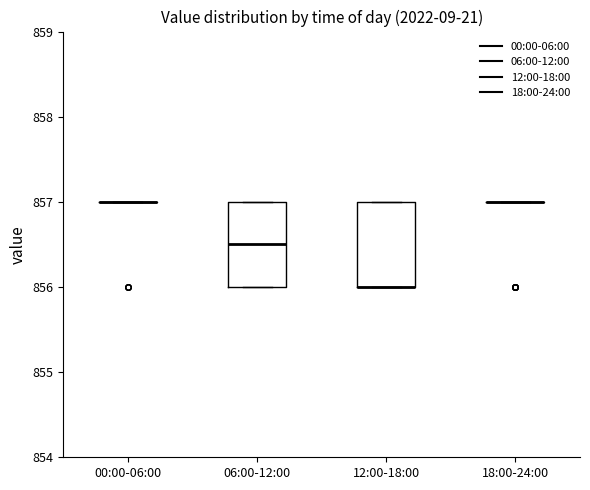

Reading left to right, read every box against the y-axis: the position of its median line, the range the box covers, and the ends of its whiskers. The values are not printed on the chart, so give them approximately, as read against the axis.

00:00-06:00: box collapsed to a line at 857.0, whiskers 857.0 to 857.0
06:00-12:00: median 856.5, box 856.0 to 857.0, whiskers 856.0 to 857.0
12:00-18:00: median 856.0 (drawn on the box's lower edge), box 856.0 to 857.0, whiskers 856.0 to 857.0
18:00-24:00: box collapsed to a line at 857.0, whiskers 857.0 to 857.0